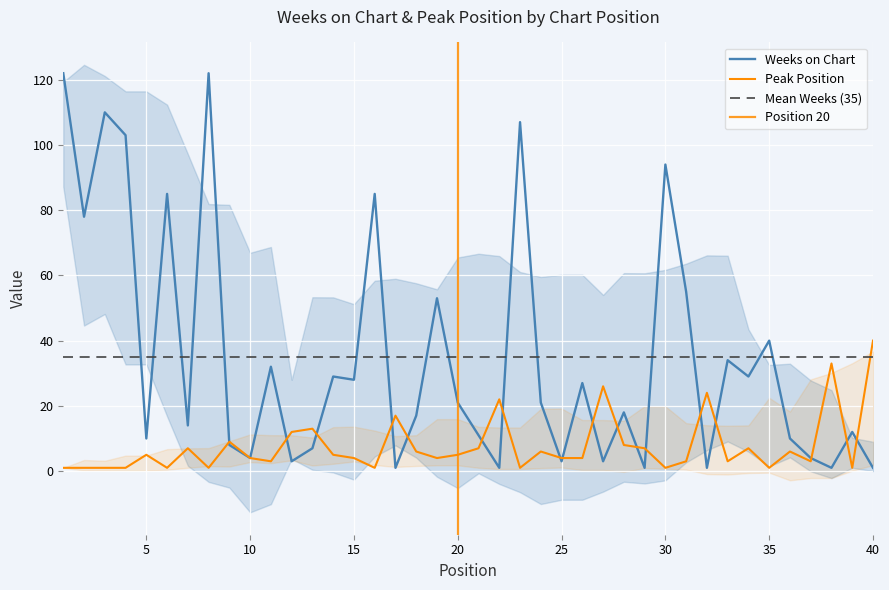

What are all the series names shown in the legend?

Weeks on Chart, Peak Position